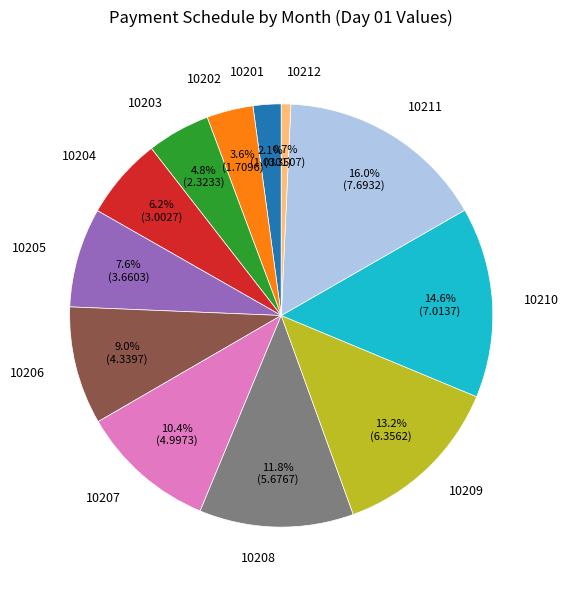

What is the total percentage of 10210 and 10206?

23.6%